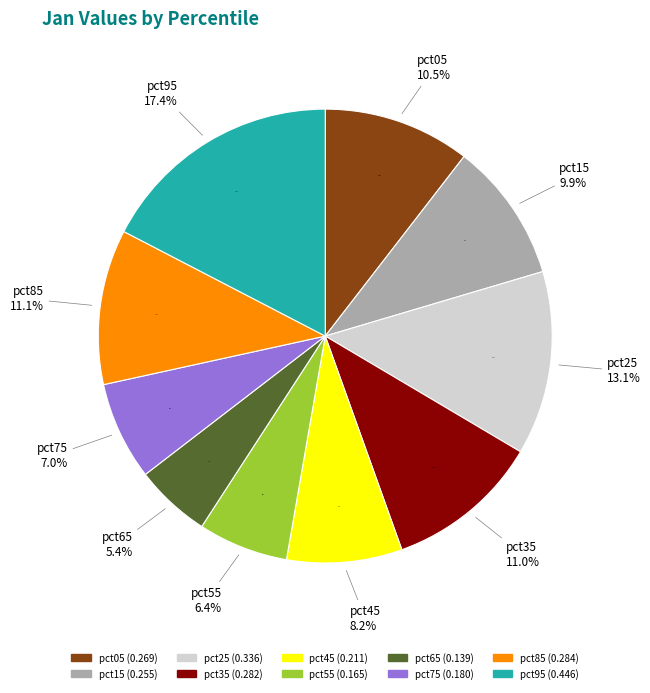

Is there a majority slice in this chart?

No